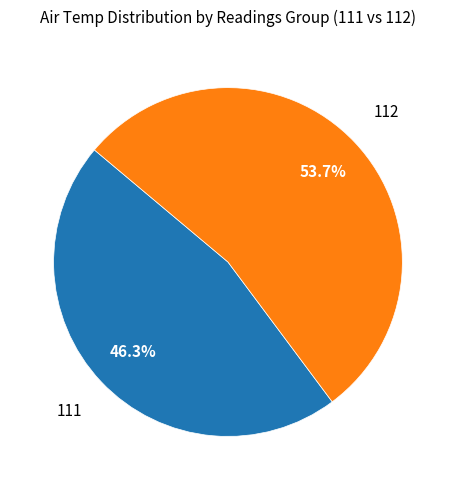

Is there any slice that represents more than half of the pie?

Yes